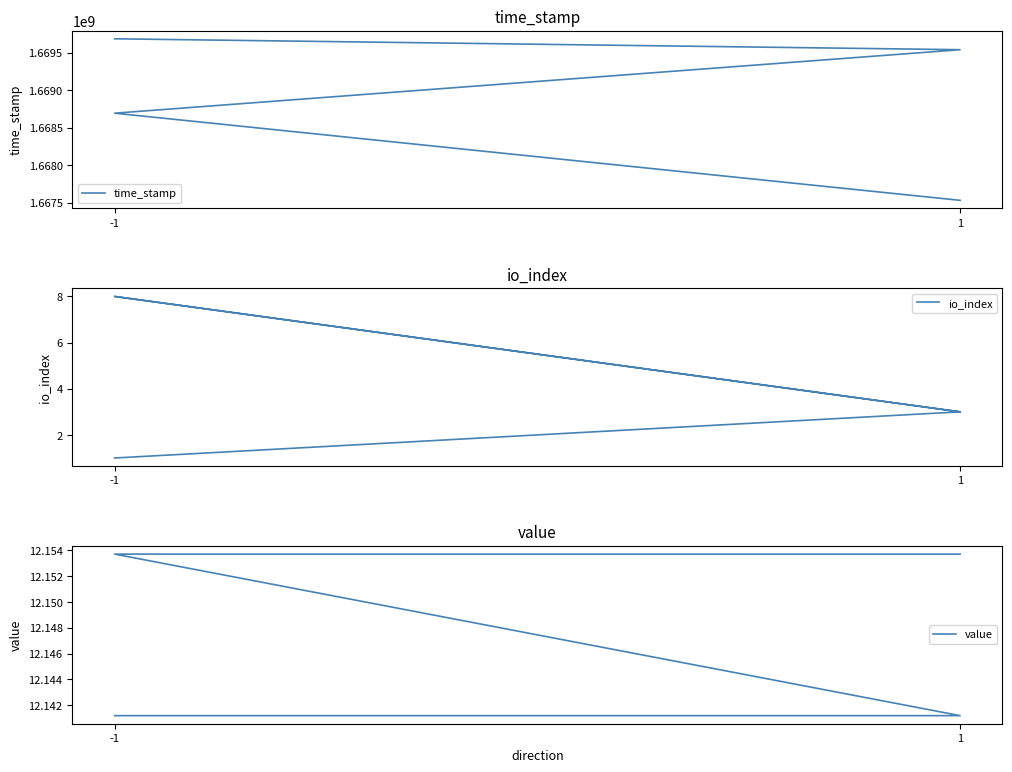

Which series has the largest total across all categories?

time_stamp